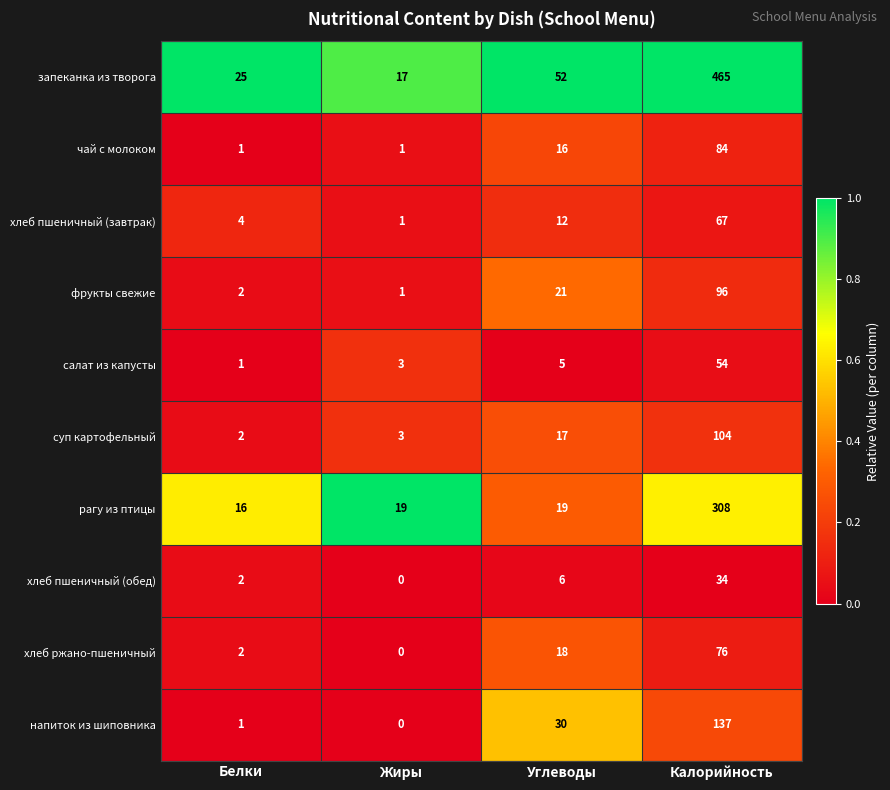

At which label is суп картофельный closest to 53?

Углеводы